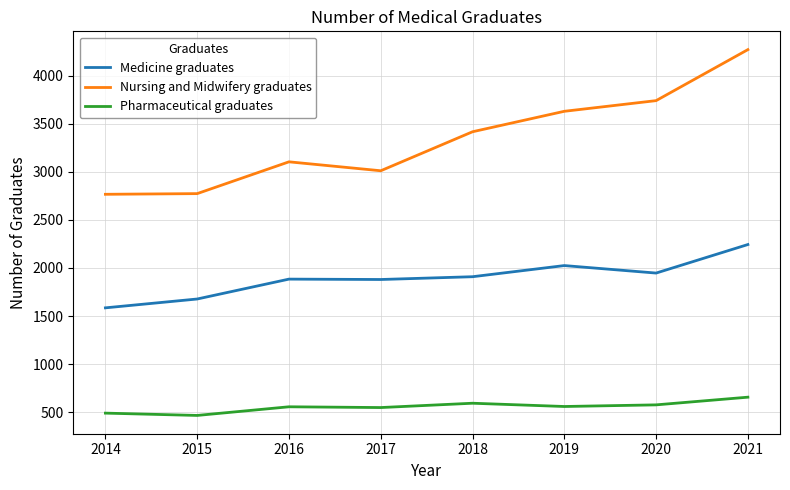

What is the highest value of the Medicine graduates series?

2244